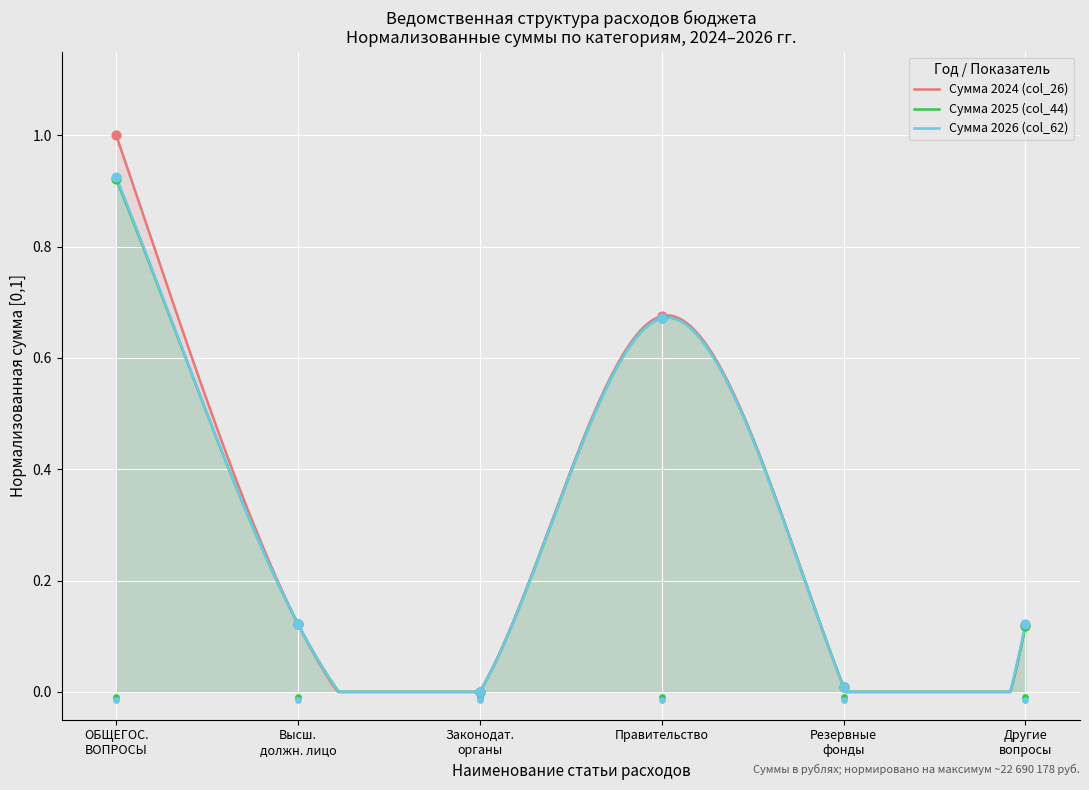

Which series contains the highest Y value?

col_26_values